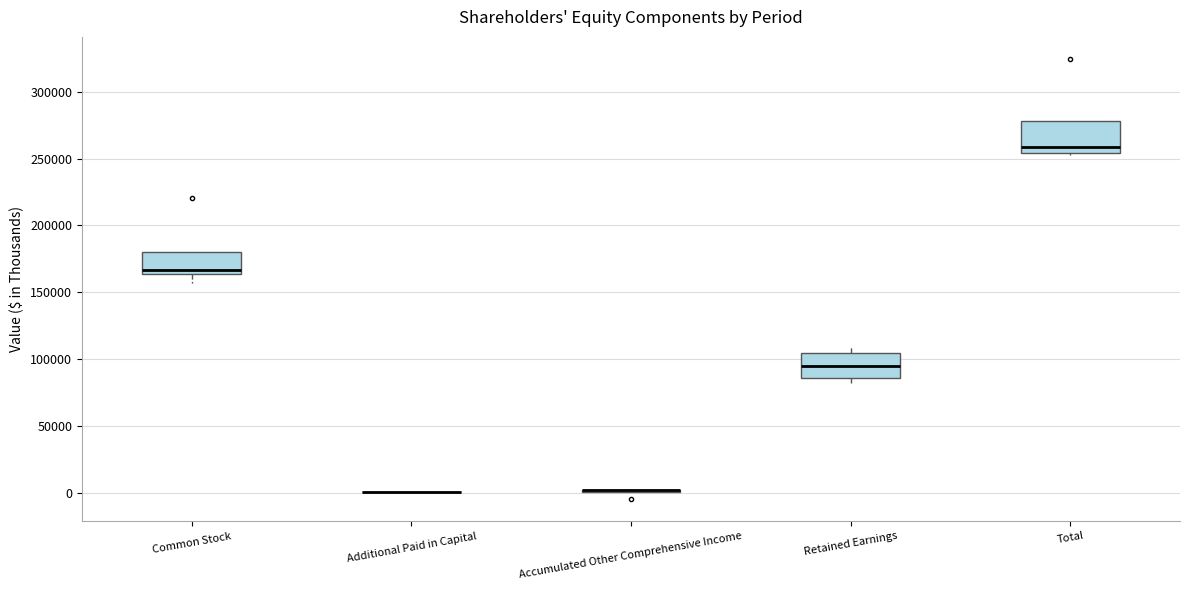

Reading left to right, transcribe this box plot: for each box, give where its median line is, the range the box spans, and where its two whiskers end, as read against the y-axis. The values are not printed on the chart, so give them approximately, as read against the axis.

Common Stock: median 165000 (just above the box's lower edge), box 165000 to 180000, whiskers 155000 to 180000
Additional Paid in Capital: box collapsed to a line at 0, whiskers 0 to 0
Accumulated Other Comprehensive Income: box collapsed to a line at 0, whiskers 0 to 5000
Retained Earnings: median 95000, box 85000 to 105000, whiskers 80000 to 110000
Total: median 260000, box 255000 to 280000, whiskers 255000 to 280000